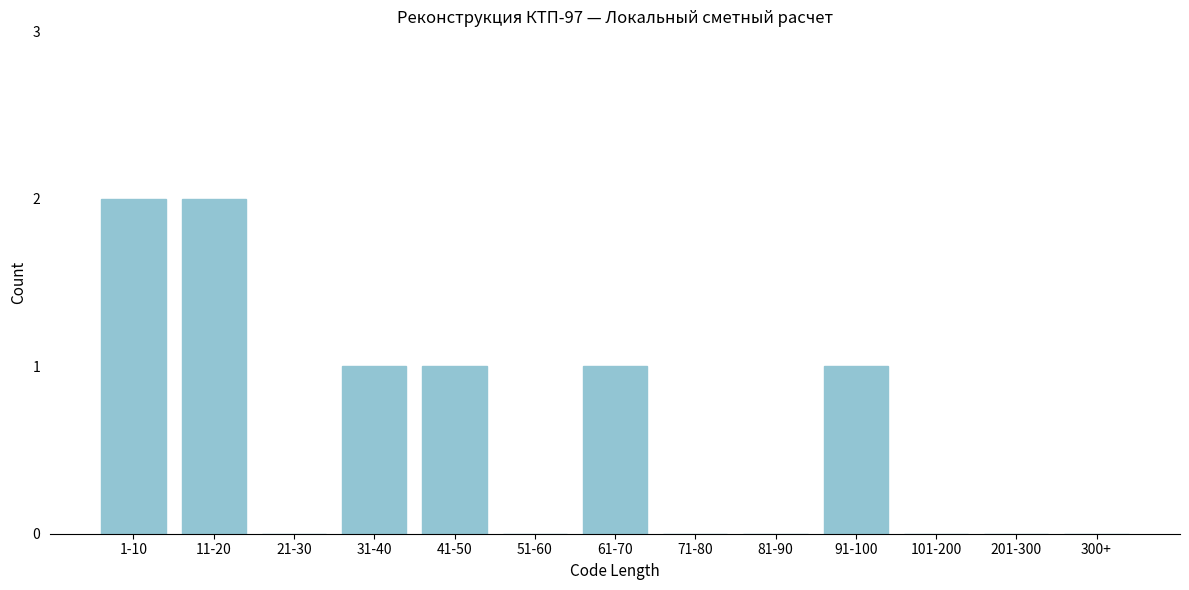

Reading left to right, list all the values displayed in this chart.

1-10=2	11-20=2	21-30=0	31-40=1	41-50=1	51-60=0	61-70=1	71-80=0	81-90=0	91-100=1	101-200=0	201-300=0	300+=0